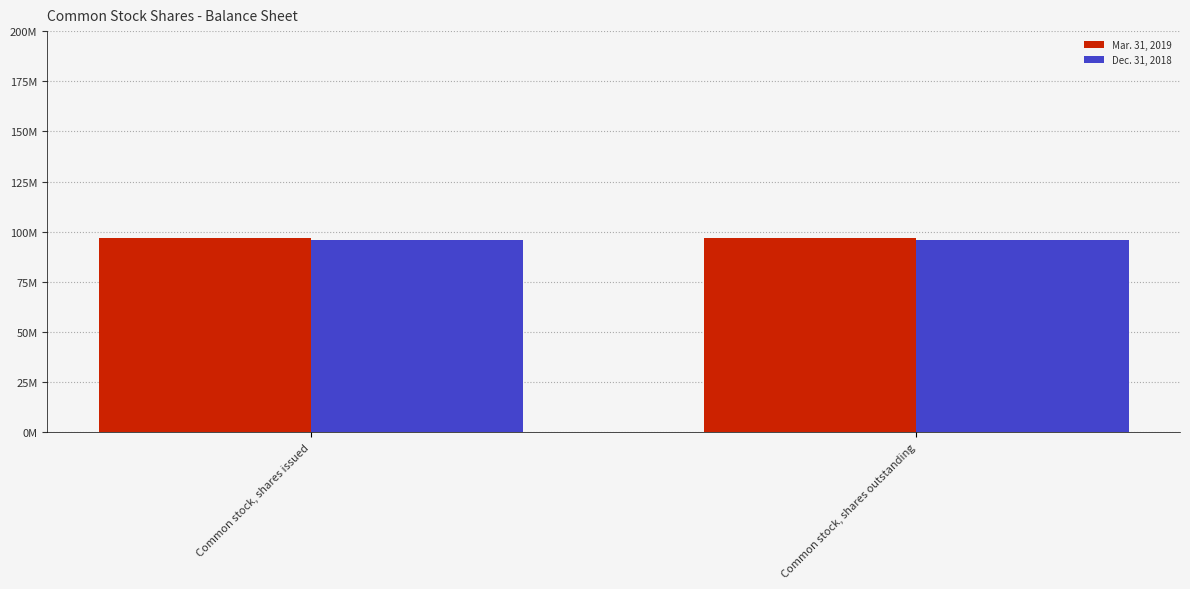

What are all the series names shown in the legend?

Mar. 31, 2019, Dec. 31, 2018